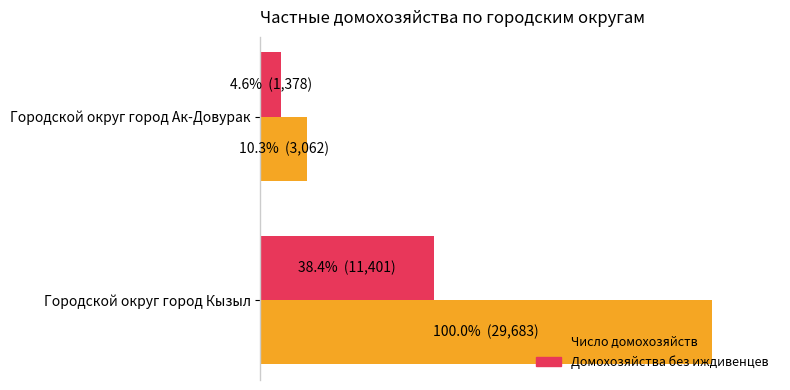

List the series in order of their peak value, lowest first.

Домохозяйства без иждивенцев, Число домохозяйств